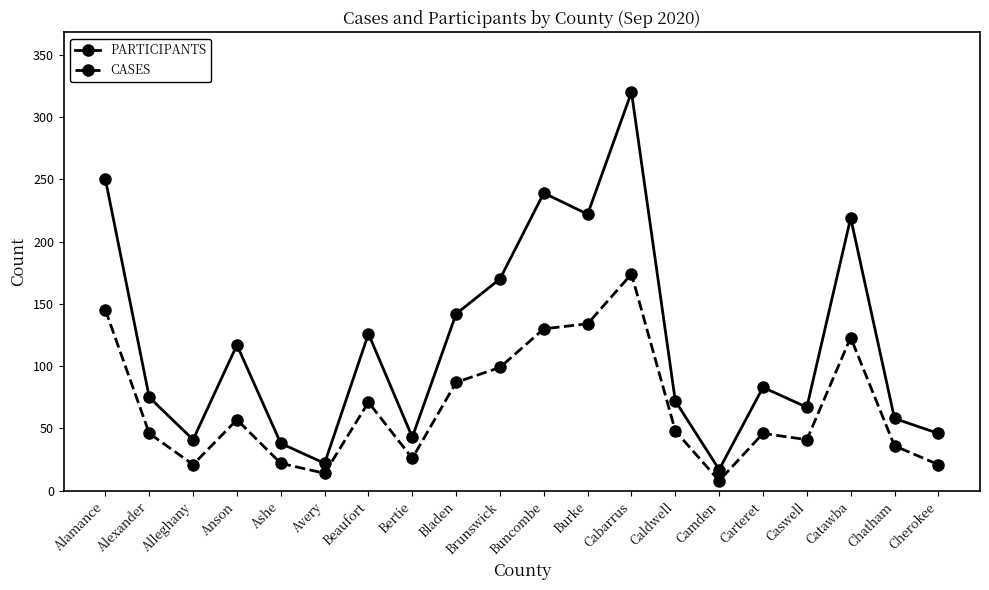

Does the chart have visible grid lines?

No